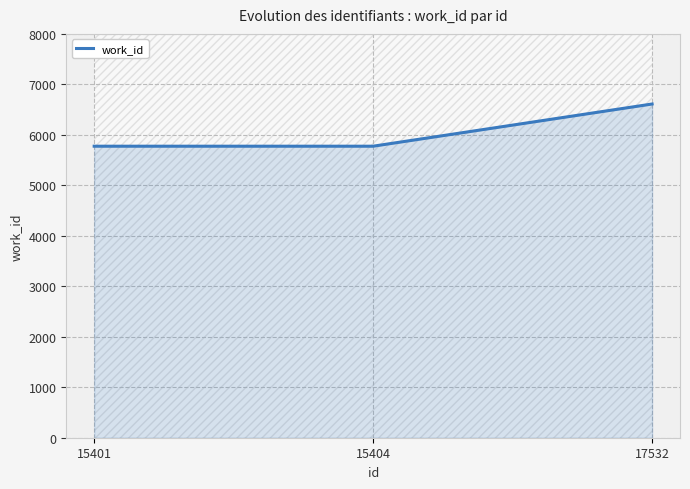

What is the value of the 1st point from the left?

5775